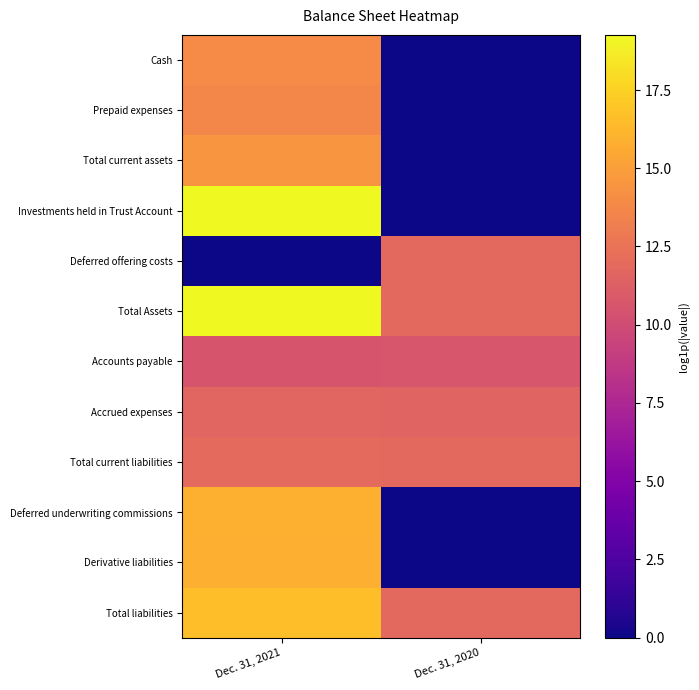

At which category does the chart reach its minimum across all series?

Dec. 31, 2020